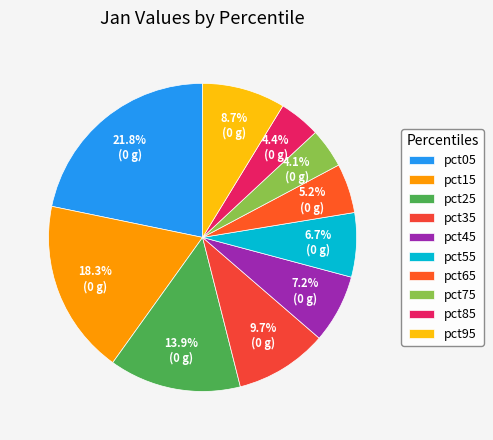

To the nearest percent, what is the average slice percentage?

10%